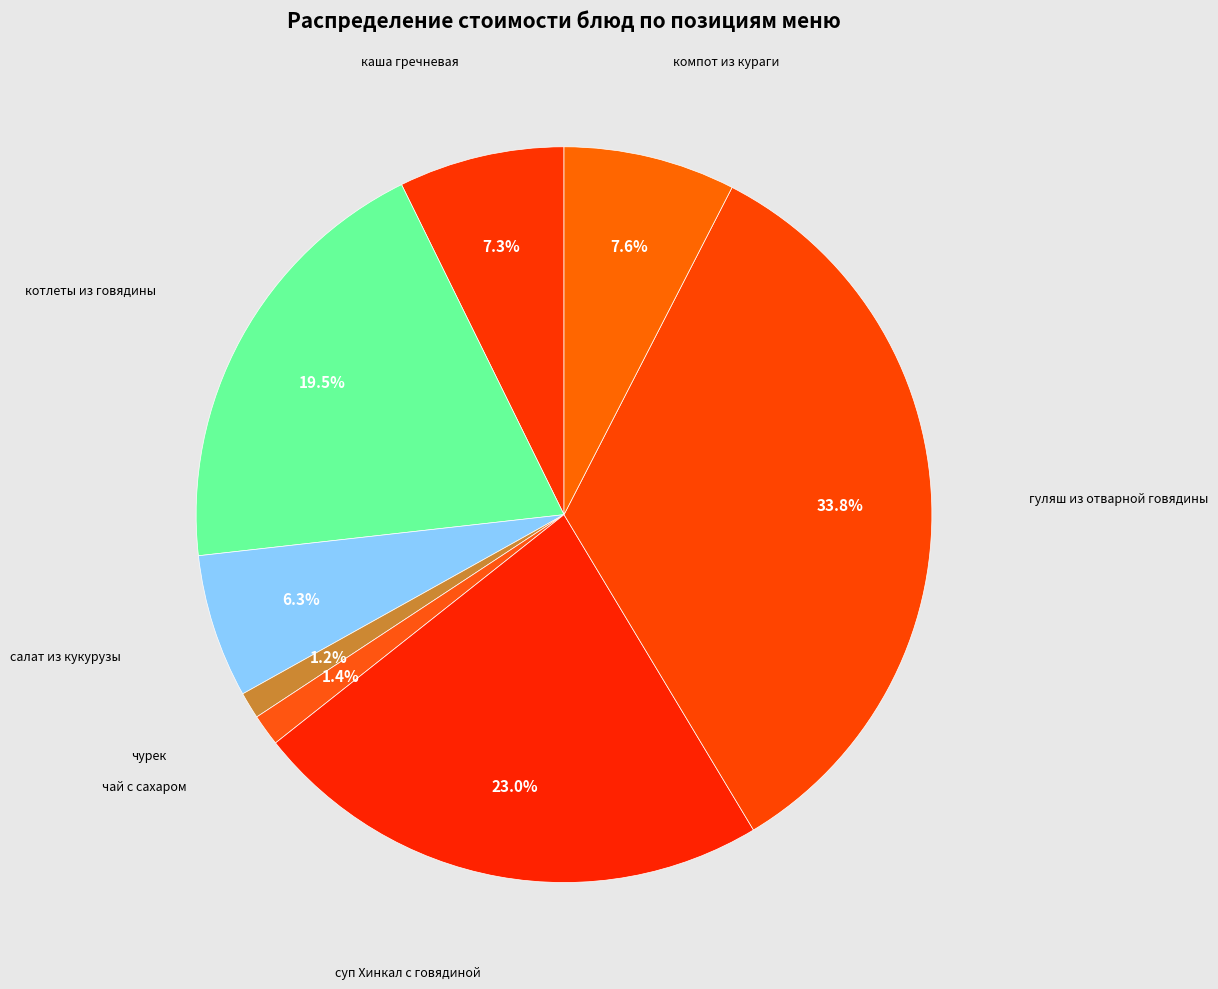

Which category has the biggest portion of the pie?

гуляш из отварной говядины